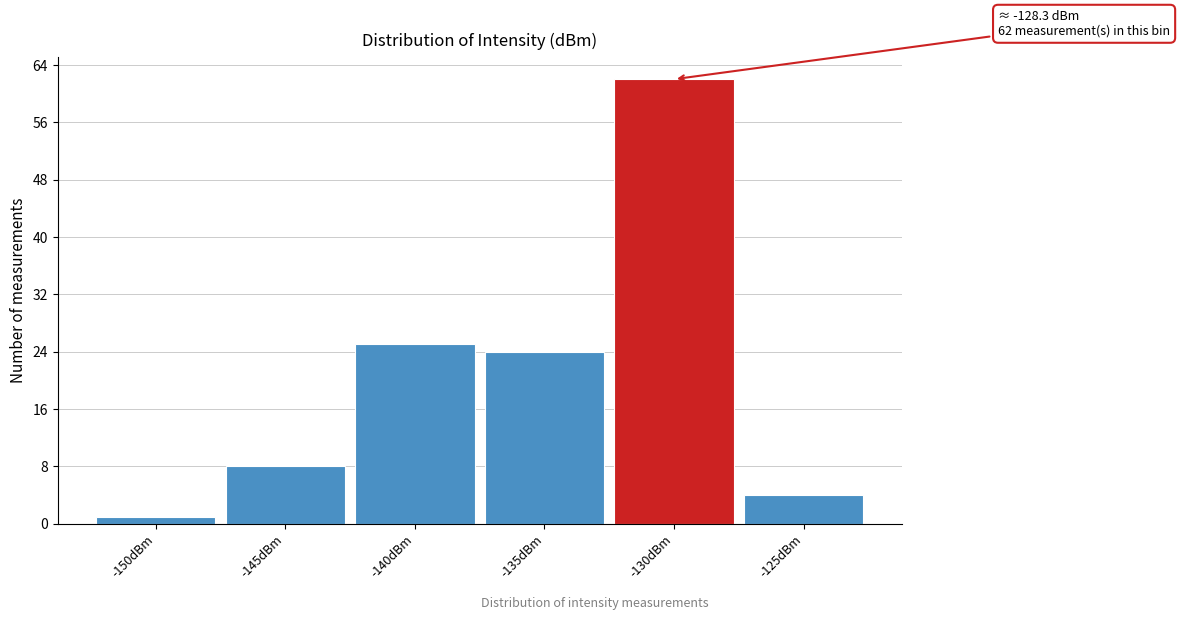

Reading left to right, what are all the values shown in this chart?

1	8	25	24	62	4